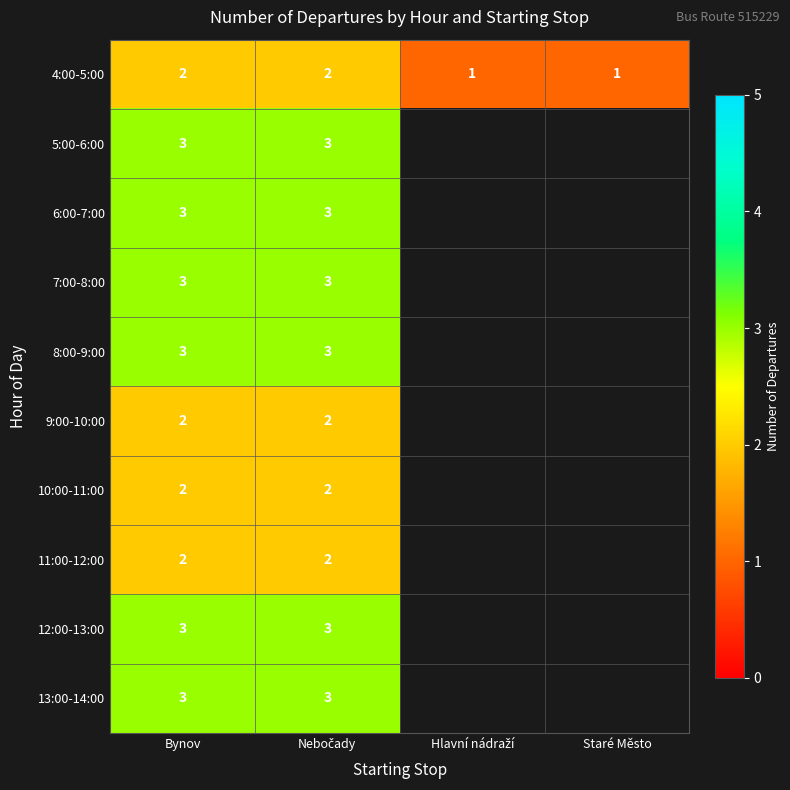

What is the minimum value shown in the chart?

1.0